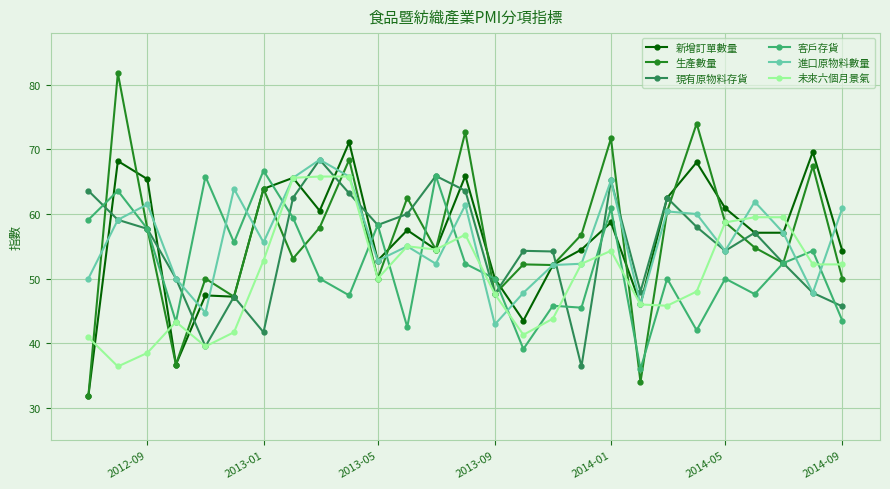

Which series has the largest range (max minus min)?

生產數量